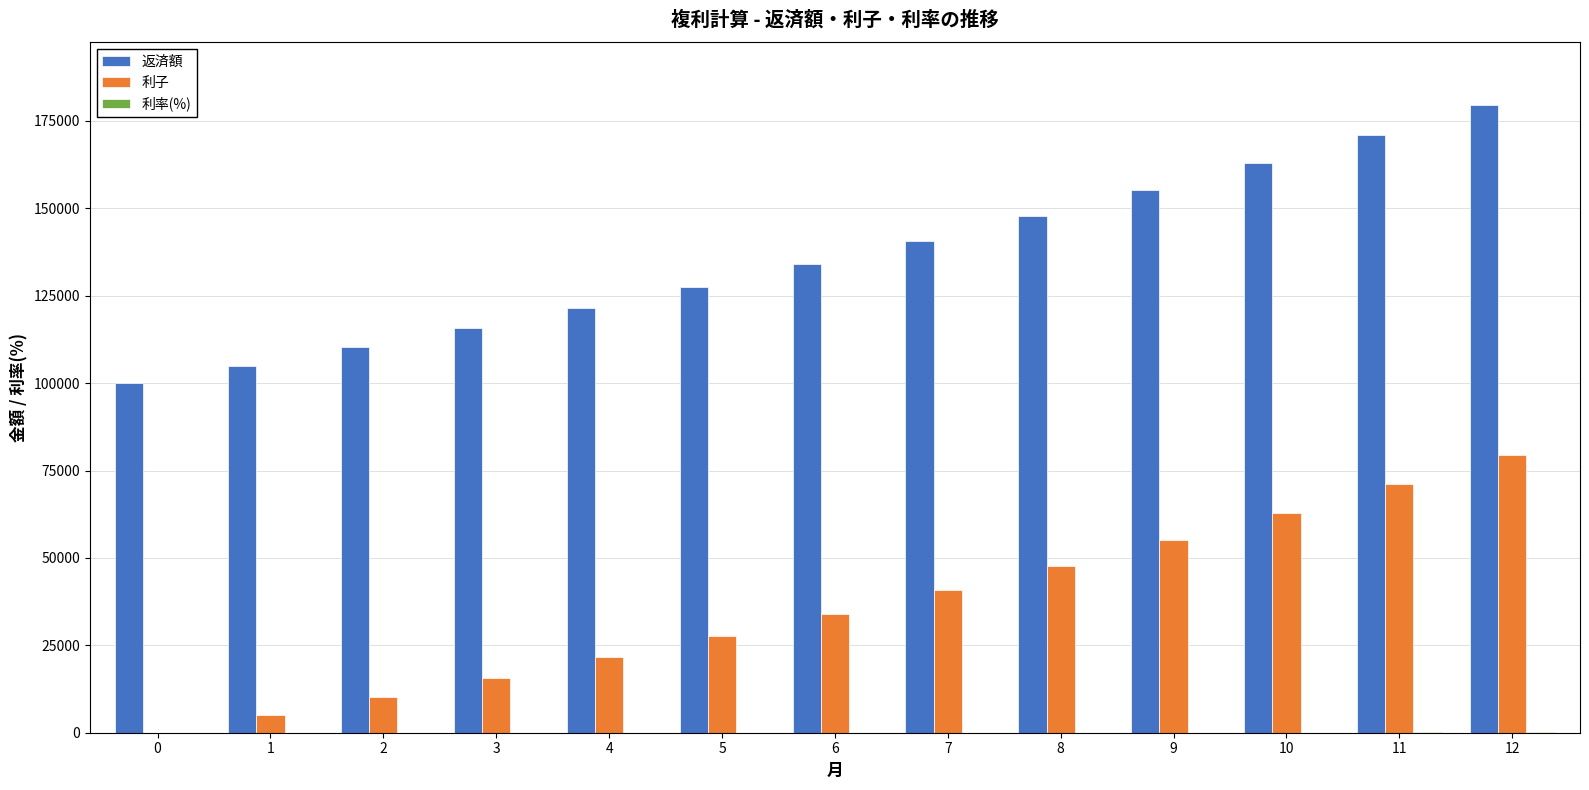

Does the chart contain stacked bars?

No